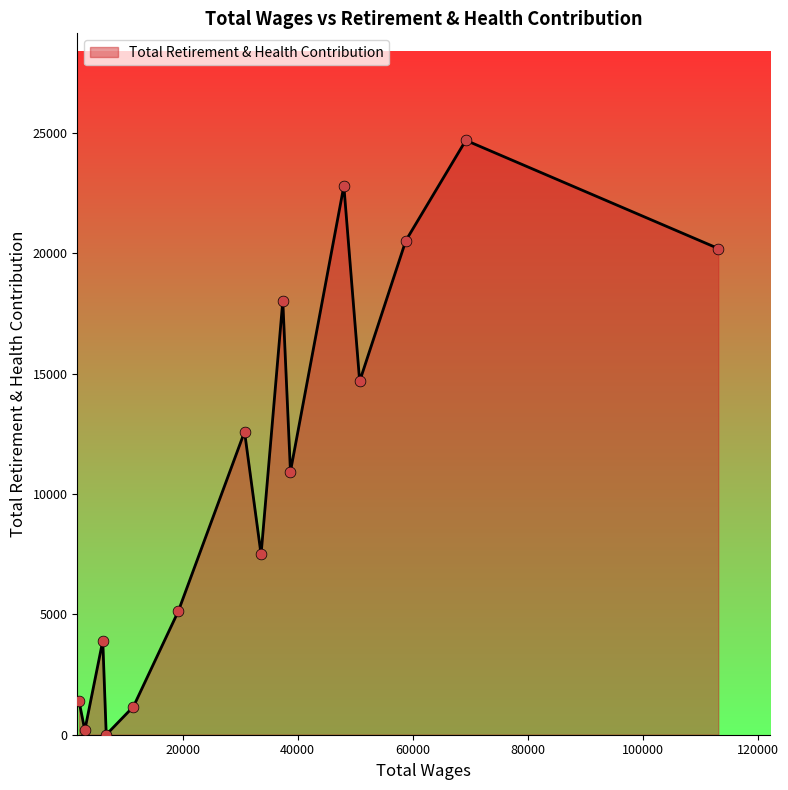

What is the maximum value shown in the chart?

24697